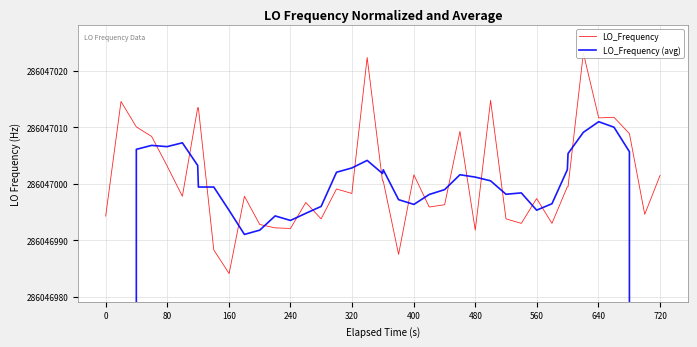

True or false: LO_Frequency has more than 2 interior local peaks.

True